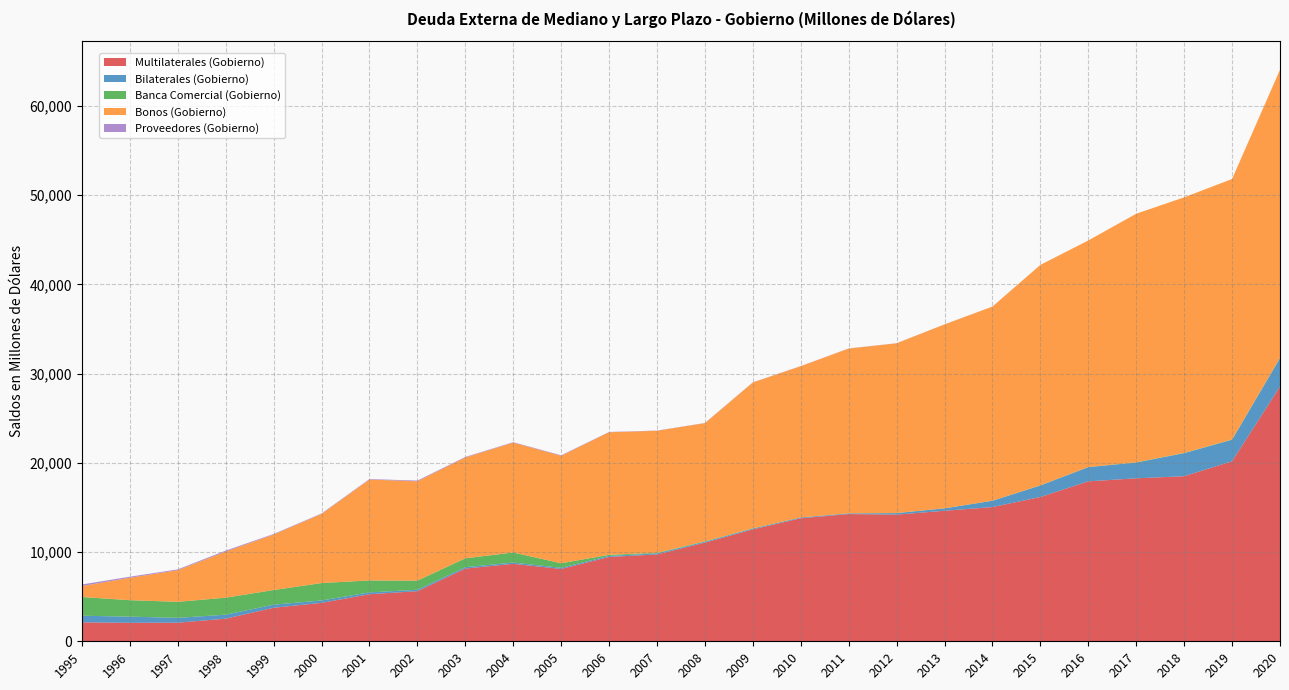

Reading left to right, what are all the values shown in this chart?

Multilaterales (Gobierno): 1995=2117.8	1996=2072.1	1997=2084.6	1998=2534.2	1999=3757.6	2000=4308.8	2001=5274.1	2002=5614.5	2003=8153.5	2004=8681.8	2005=8107.5	2006=9454.4	2007=9736.1	2008=11058.3	2009=12543.2	2010=13795.7	2011=14262.4	2012=14200.1	2013=14632.5	2014=15044.8	2015=16173.9	2016=17929.4	2017=18268.9	2018=18504.3	2019=20183.2	2020=28553.5
Bilaterales (Gobierno): 1995=748.6	1996=689.5	1997=542.1	1998=450.0	1999=345.4	2000=265.4	2001=205.2	2002=164.3	2003=155.5	2004=142.6	2005=131.0	2006=119.7	2007=113.1	2008=99.9	2009=91.2	2010=80.9	2011=72.6	2012=168.3	2013=265.2	2014=707.8	2015=1294.9	2016=1595.3	2017=1766.1	2018=2583.7	2019=2410.4	2020=3193.8
Banca Comercial (Gobierno): 1995=2096.1	1996=1846.0	1997=1796.6	1998=1903.7	1999=1642.9	2000=1954.3	2001=1341.5	2002=1018.1	2003=991.8	2004=1129.6	2005=508.0	2006=119.4	2007=66.7	2008=46.7	2009=26.9	2010=11.8	2011=10.8	2012=10.3	2013=10.2	2014=9.8	2015=11.7	2016=11.4	2017=30.0	2018=29.9	2019=29.9	2020=29.8
Bonos (Gobierno): 1995=1223.0	1996=2514.7	1997=3545.2	1998=5164.3	1999=6219.9	2000=7745.9	2001=11309.2	2002=11137.2	2003=11306.4	2004=12317.0	2005=12045.7	2006=13738.9	2007=13681.8	2008=13247.9	2009=16352.4	2010=16950.4	2011=18471.8	2012=19027.9	2013=20615.4	2014=21757.3	2015=24711.8	2016=25395.4	2017=27866.3	2018=28650.7	2019=29199.4	2020=32293.8
Proveedores (Gobierno): 1995=181.2	1996=115.3	1997=92.1	1998=111.5	1999=62.1	2000=51.6	2001=57.5	2002=79.2	2003=56.3	2004=49.0	2005=59.7	2006=33.5	2007=24.2	2008=20.7	2009=17.5	2010=15.0	2011=12.6	2012=10.2	2013=7.8	2014=5.4	2015=3.0	2016=1.7	2017=0.0	2018=0.0	2019=0.0	2020=0.0